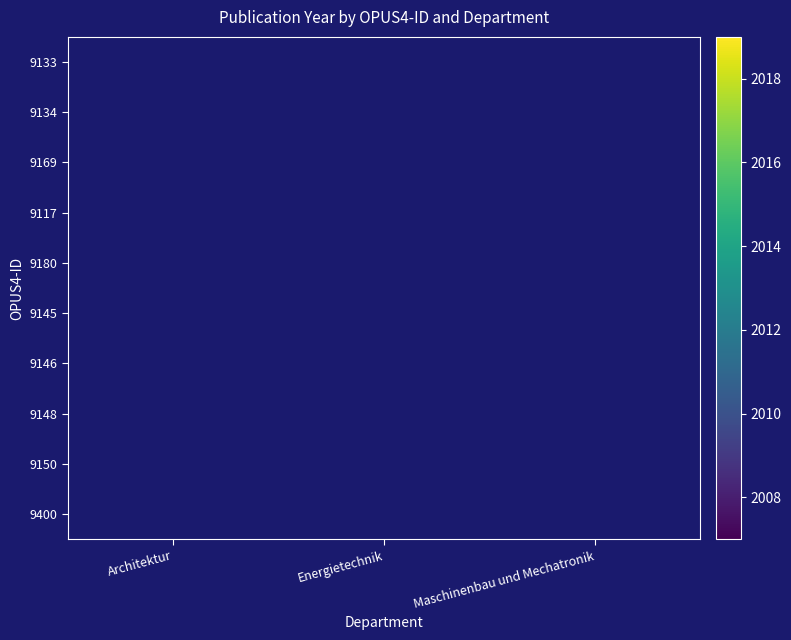

How many distinct data groups are displayed?

10